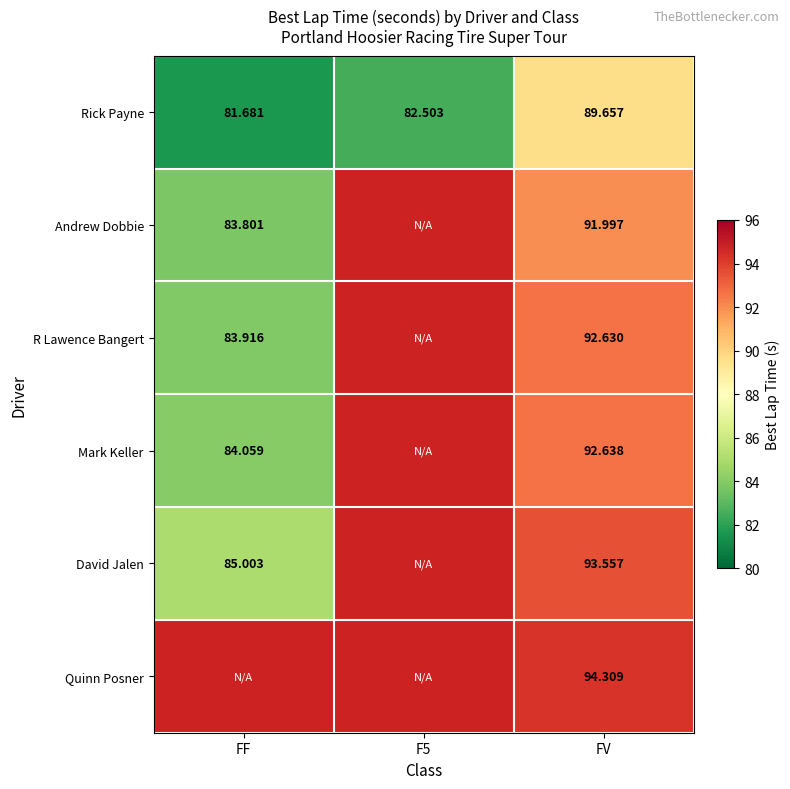

Which has a higher value, FF or FV?

FV